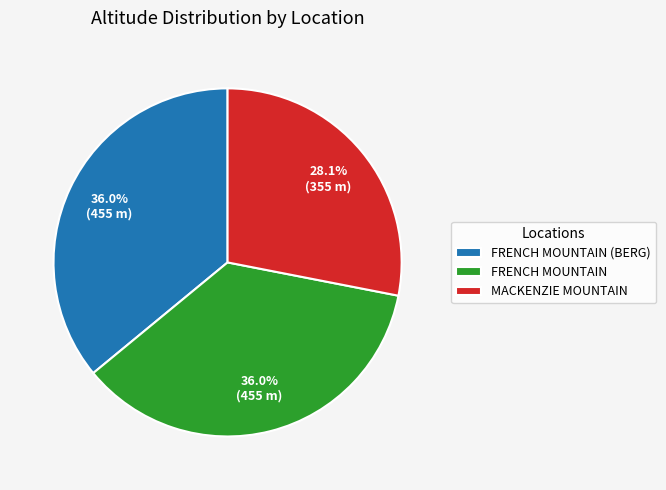

What portion of the pie excludes FRENCH MOUNTAIN (BERG)?

64.0%